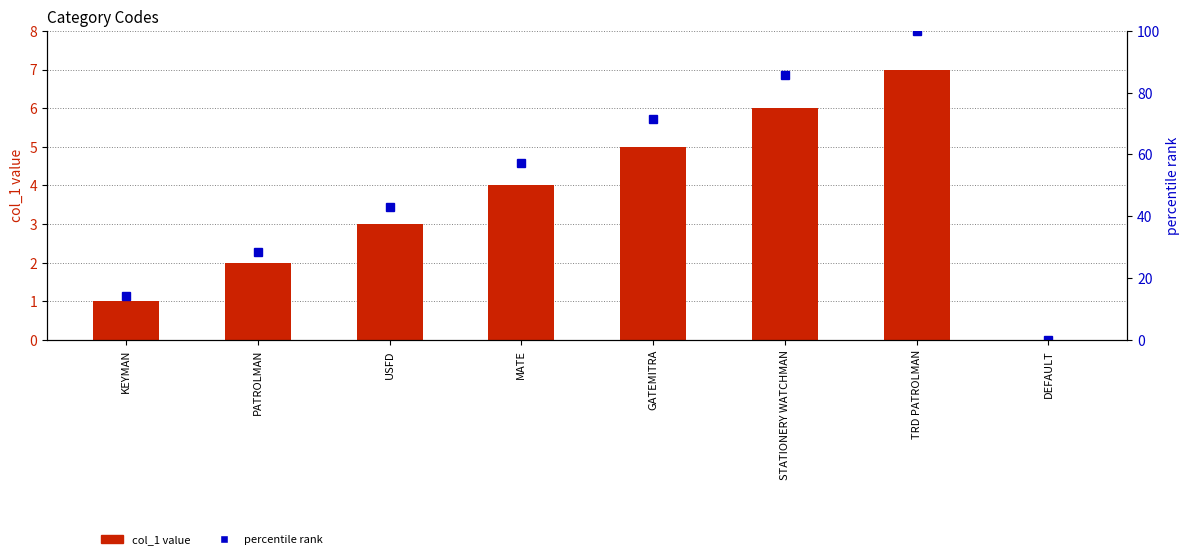

What is the sum of all col_1 value values?

28.0